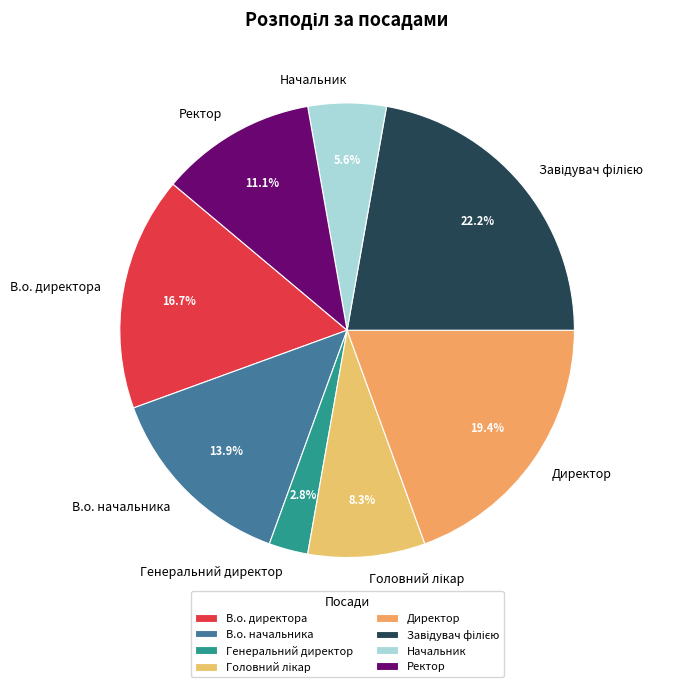

What percentage is the Директор slice, to the nearest percent?

19%